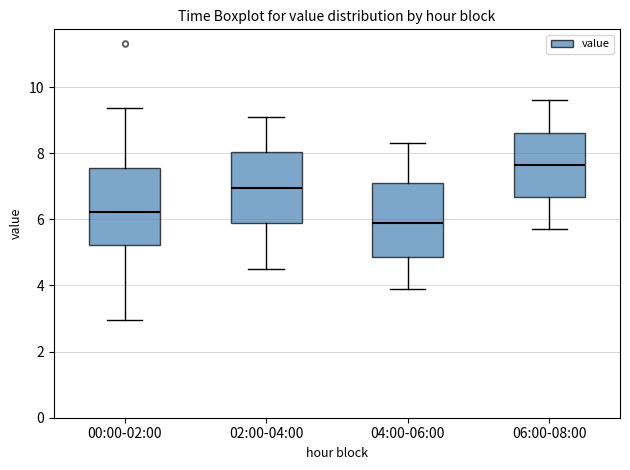

Which box has the lowest median line?

04:00-06:00